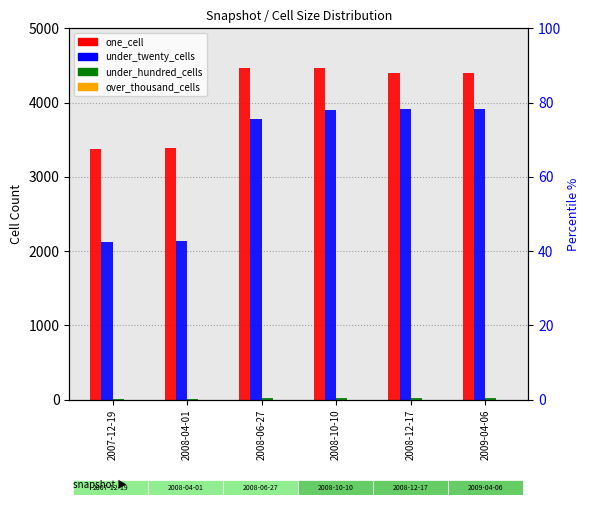

At which label is over_thousand_cells closest to 0?

2007-12-19